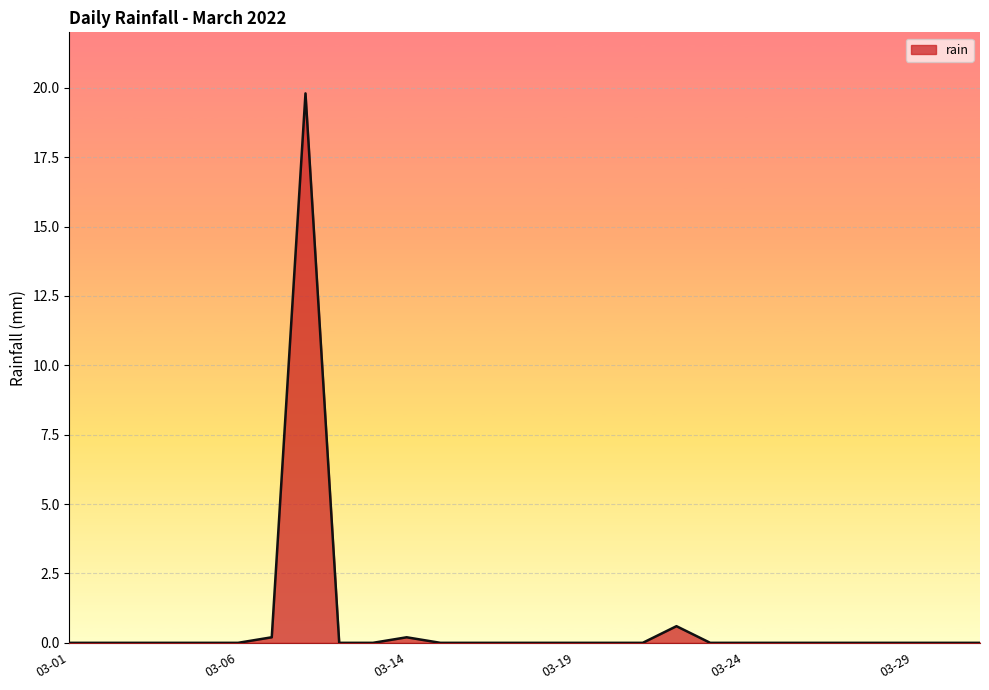

How many lines are shown in the chart?

1